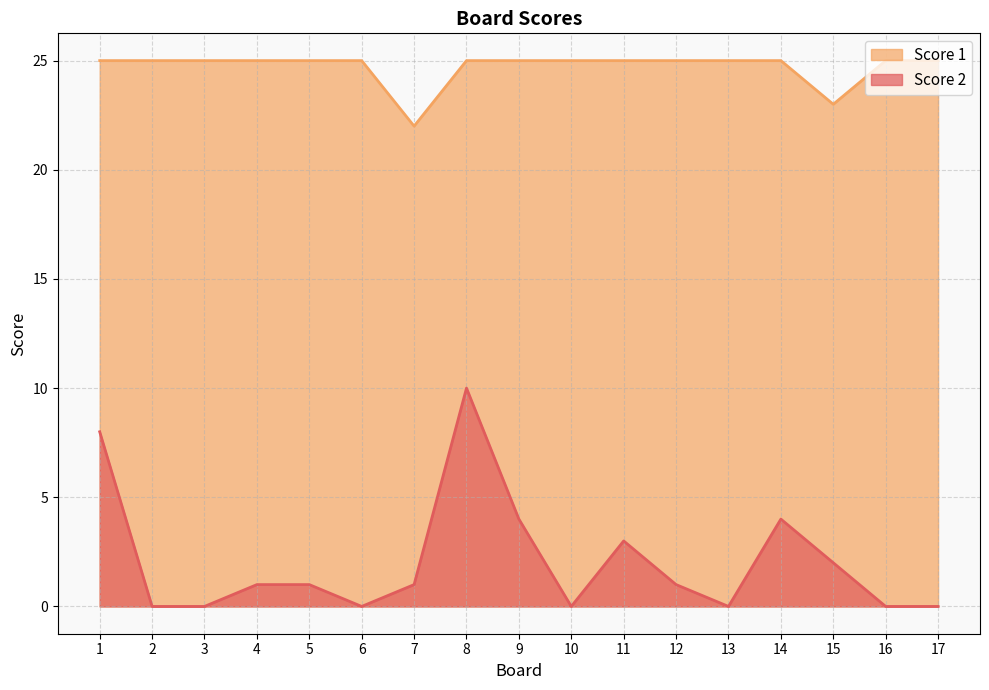

What is the spread (max minus min) of values at 9?

21